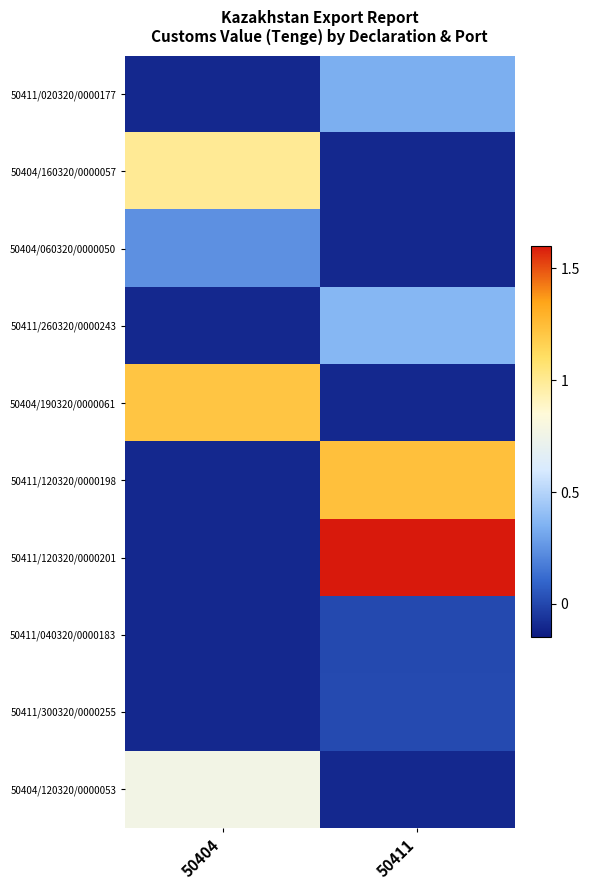

What is the total value across all series at 50404?

2.6